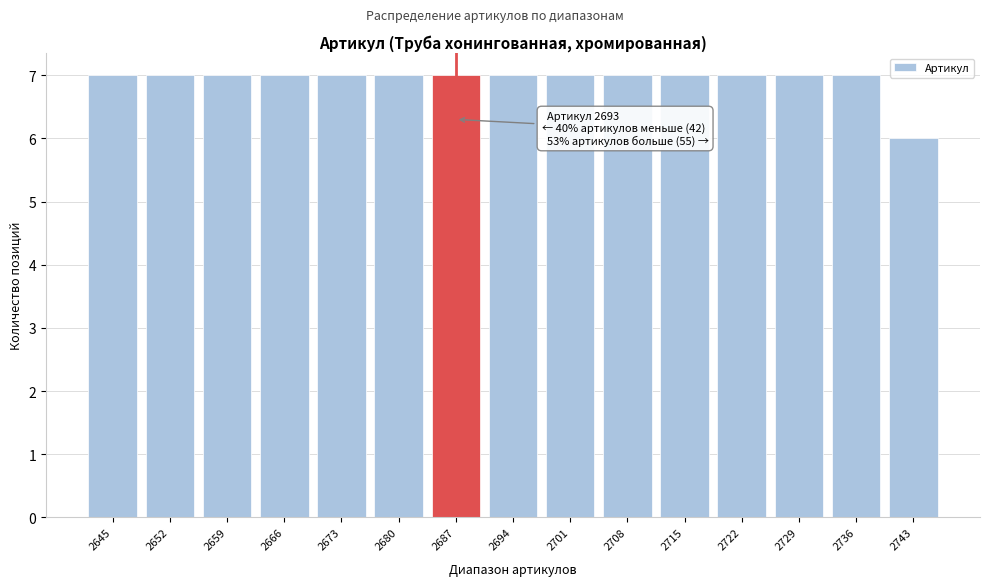

Reading left to right, what are all the values shown in this chart?

2645=7	2652=7	2659=7	2666=7	2673=7	2680=7	2687=7	2694=7	2701=7	2708=7	2715=7	2722=7	2729=7	2736=7	2743=6